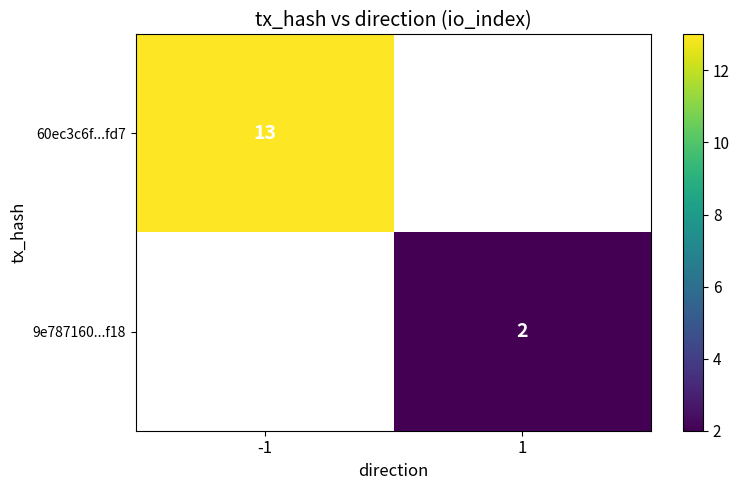

Is it true that 9e787160...f18 equals 2 at 1?

True